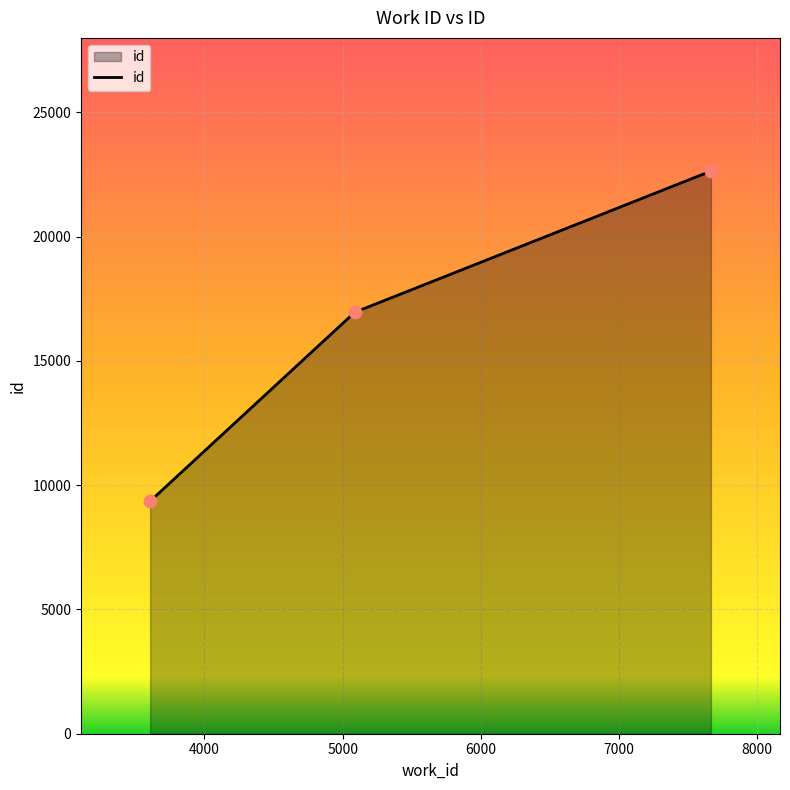

Approximately how many times larger is the value at 3607 compared to 7665?

0.4